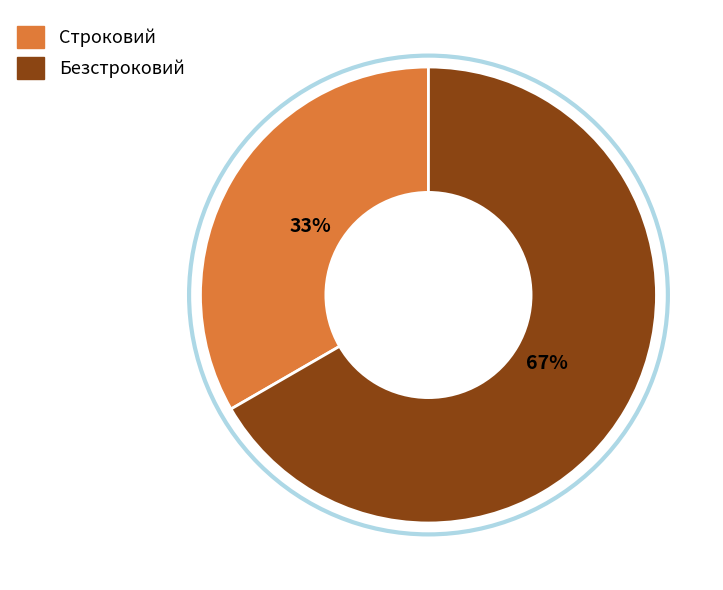

Rank the categories by value from lowest to highest.

Строковий, Безстроковий